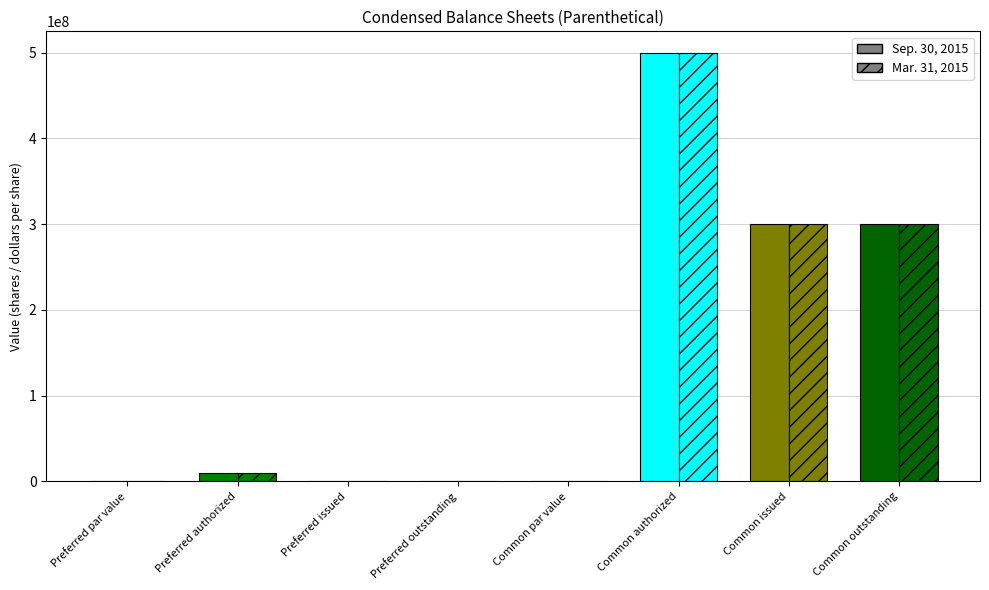

Which category has the highest value in the Sep. 30, 2015 series?

Common authorized